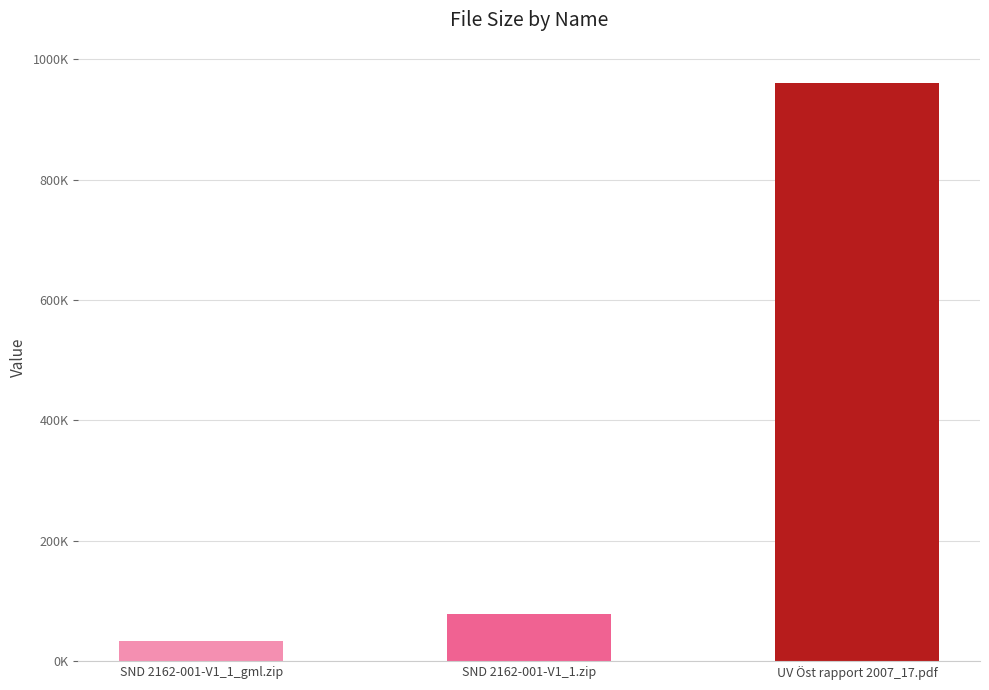

At which label is the value closest to 497177?

SND 2162-001-V1_1.zip